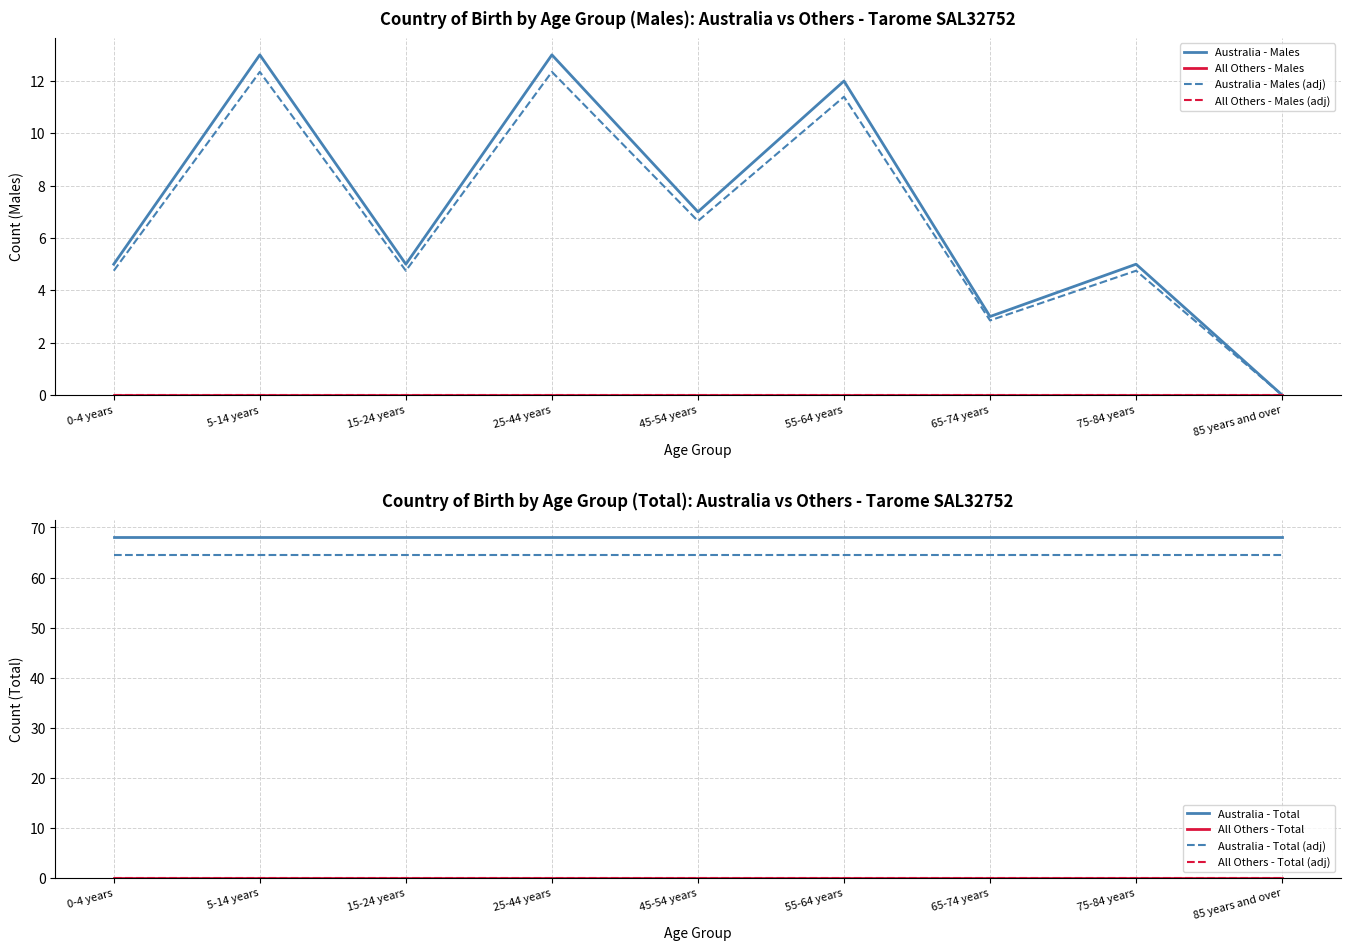

Is it true that Australia Total equals 109 at 15-24 years?

False